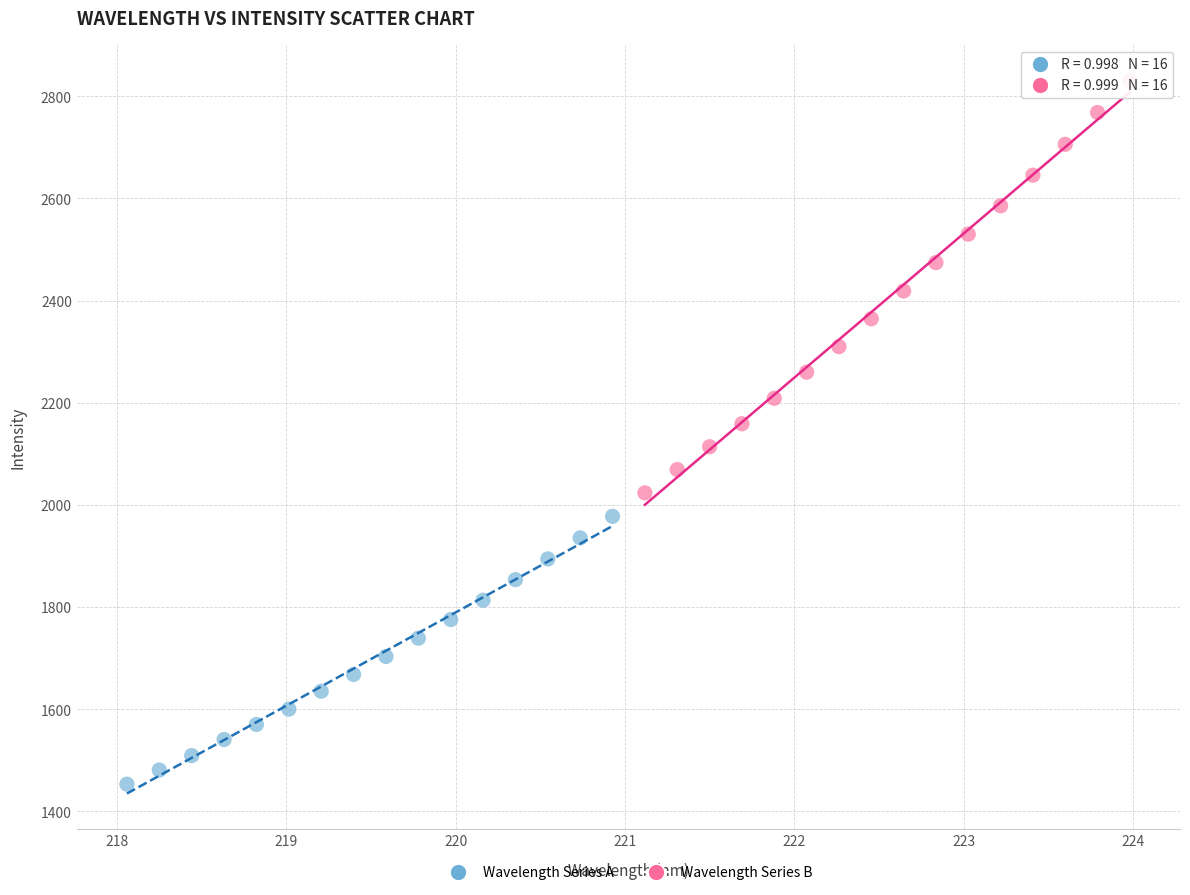

Which series has the widest spread of Y values?

Wavelength Series B